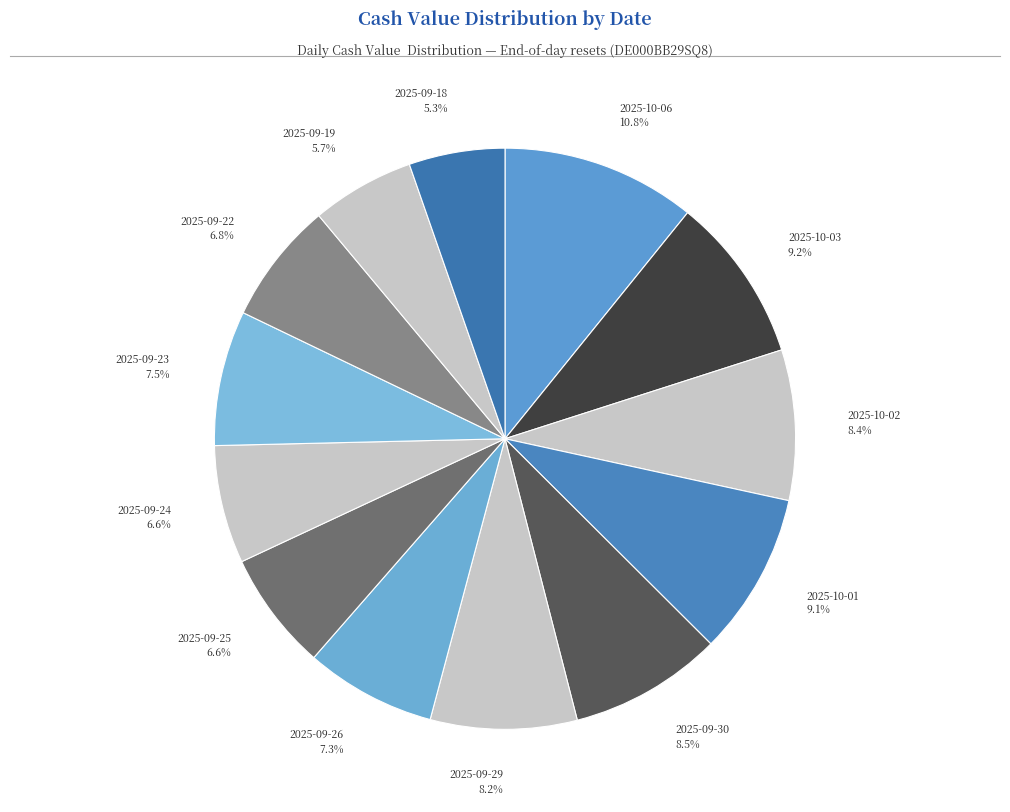

To the nearest percent, what is the average slice percentage?

8%